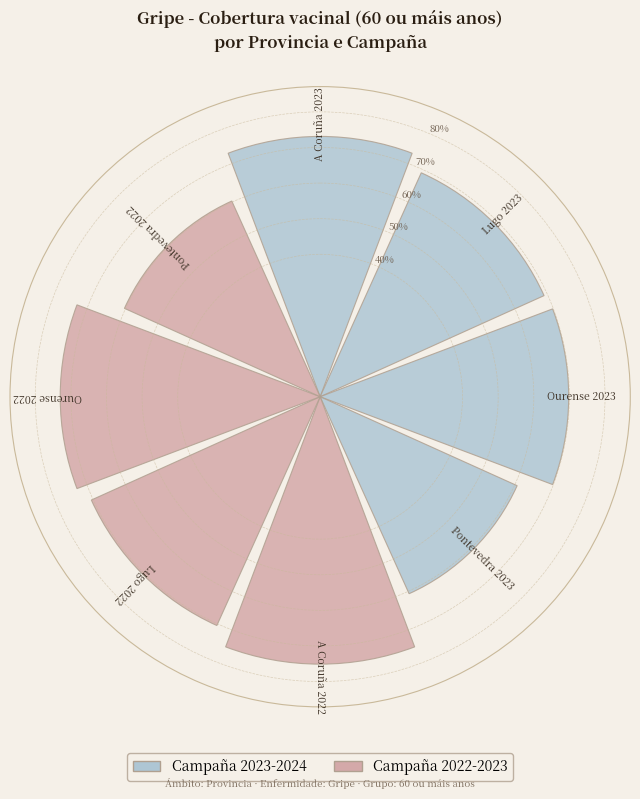

What is the greatest value displayed?

75.1